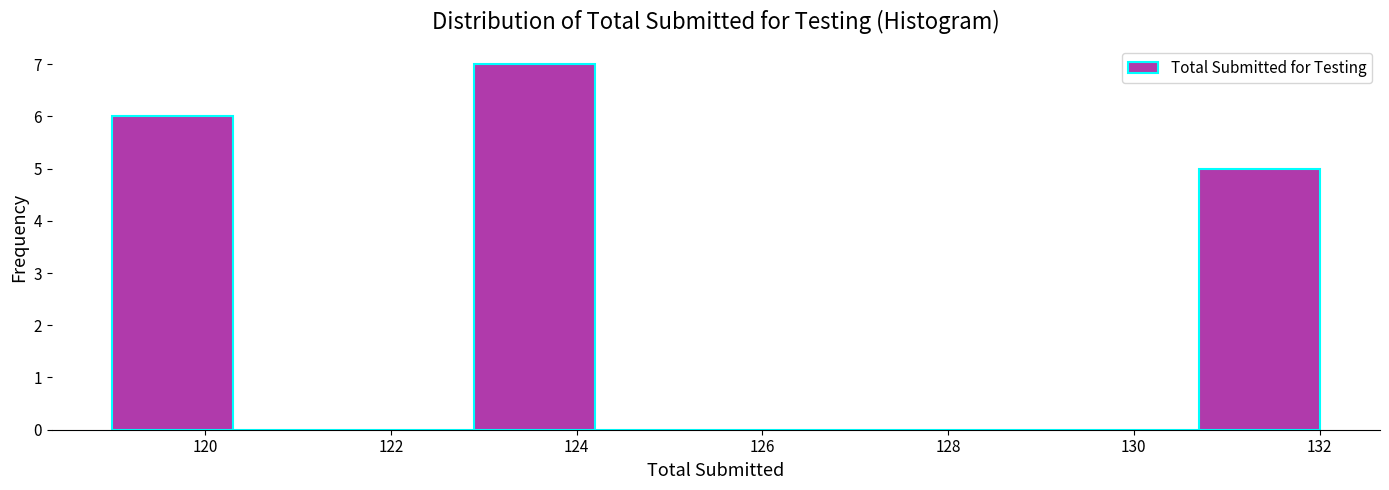

Which range on the x-axis has the tallest bar?

122.9 to 124.2